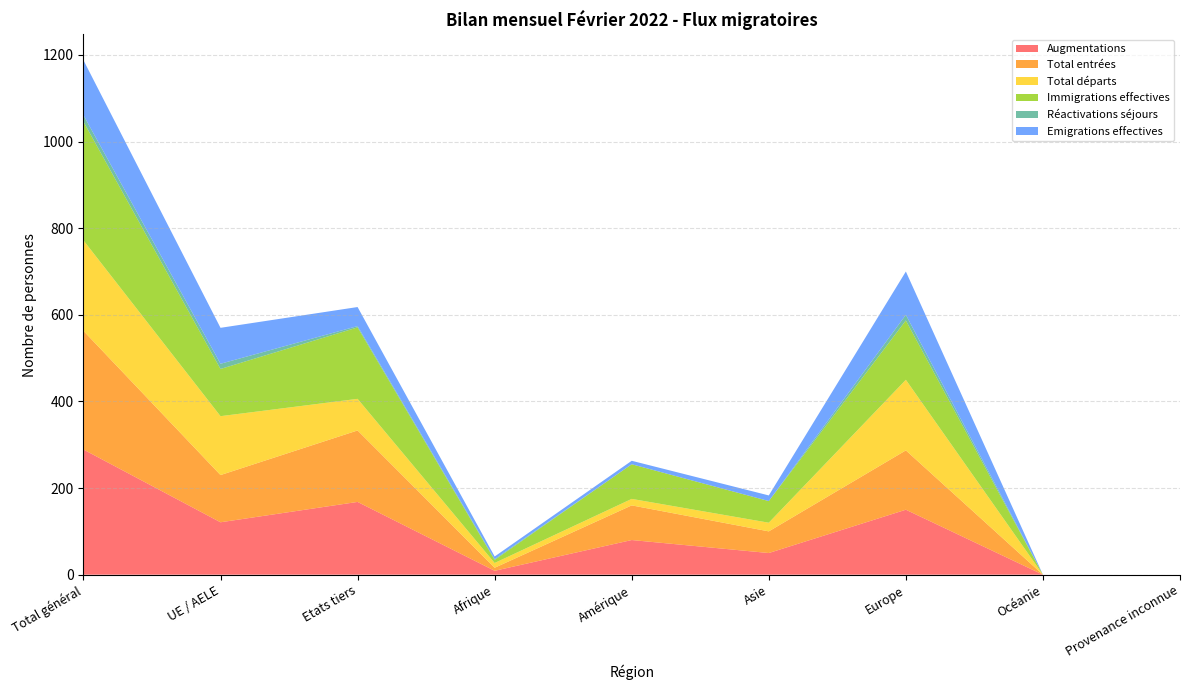

Reading right to left, extract all data points from this chart.

Augmentations: 0	0	150	50	80	9	168	121	289
Total entrées: 0	0	137	50	80	7	165	109	274
Total départs: 0	0	163	20	15	11	73	136	209
Immigrations effectives: 0	0	137	50	80	7	165	109	274
Réactivations séjours: 0	0	13	0	0	2	3	12	15
Emigrations effectives: 0	0	100	13	8	6	44	83	127